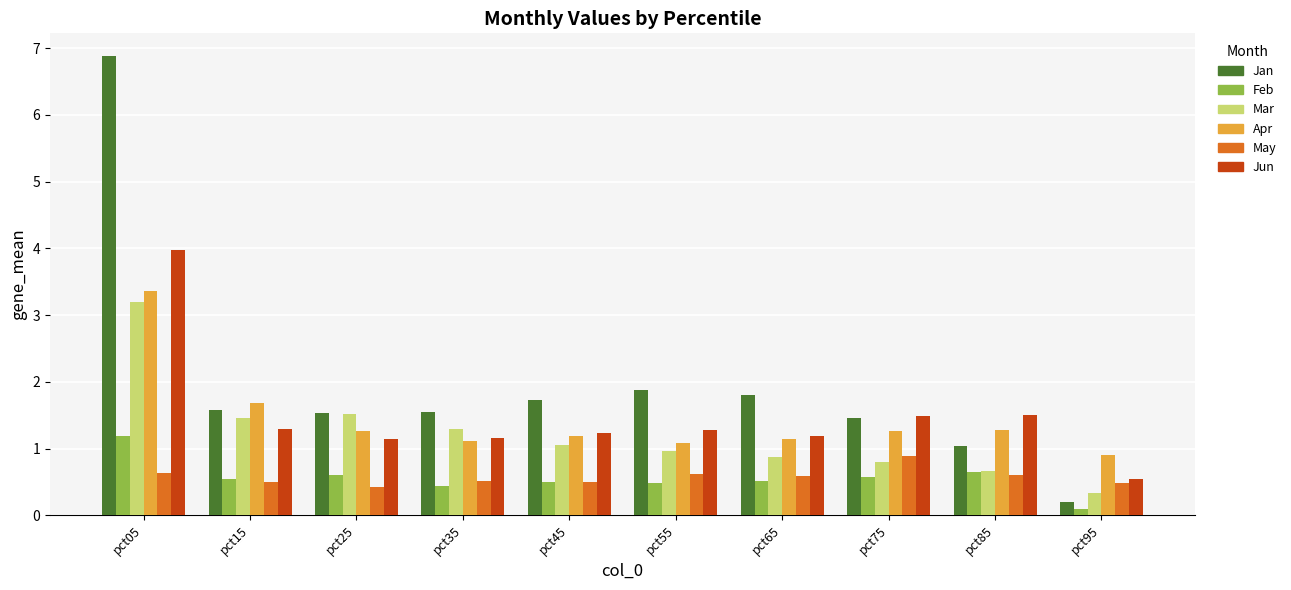

What is the difference between the maximum and minimum values in the Feb series?

1.1